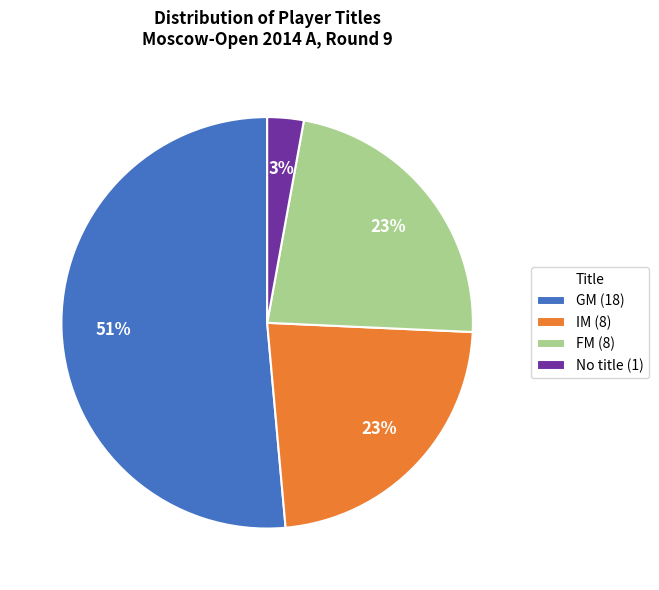

What percentage is the No title (1) slice, to the nearest percent?

3%